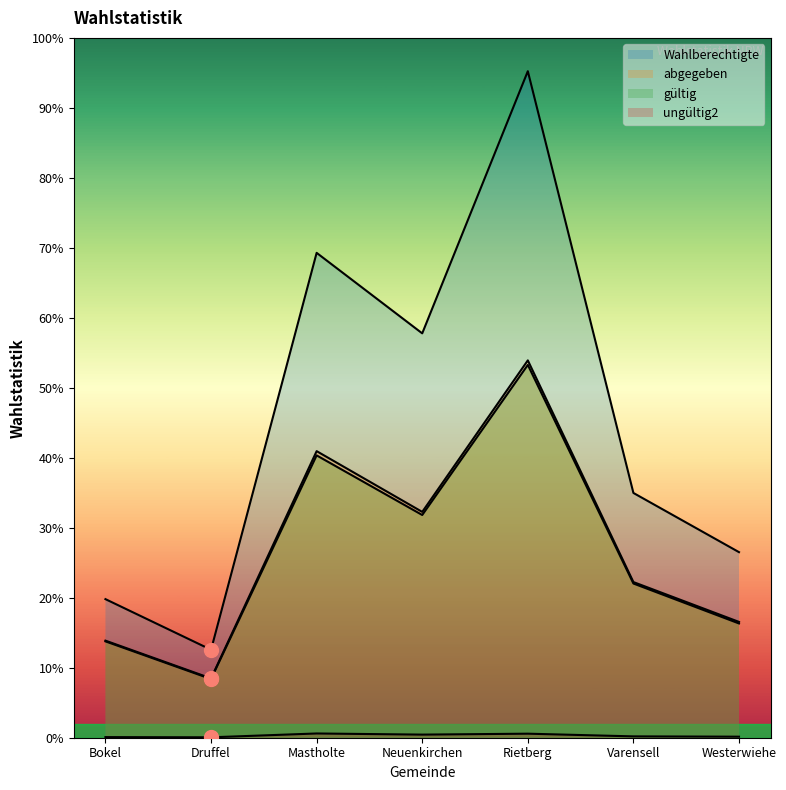

What is the label of the 4th point from the right?

Neuenkirchen